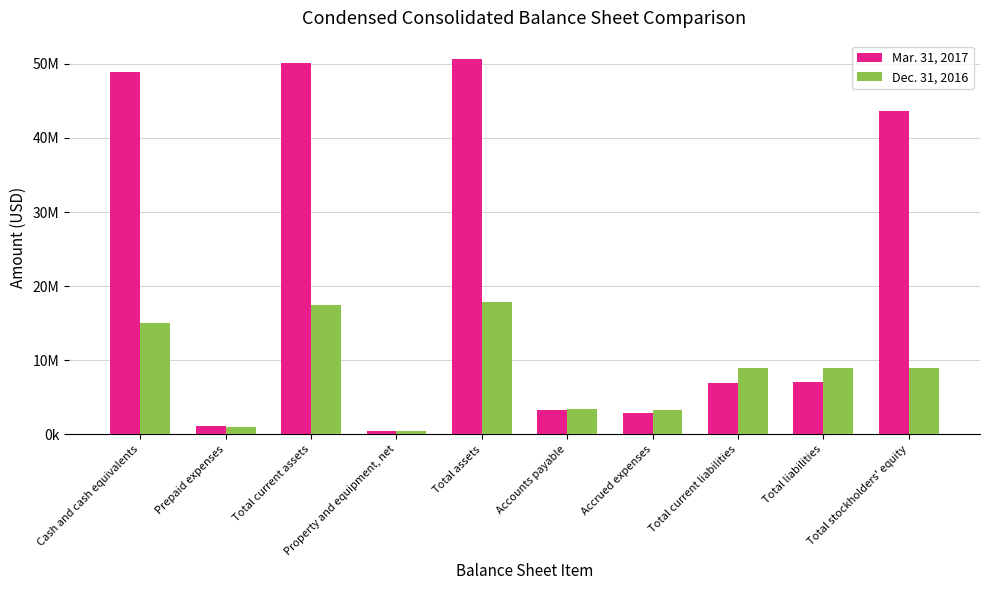

What is the spread (max minus min) of values at Cash and cash equivalents?

33934868